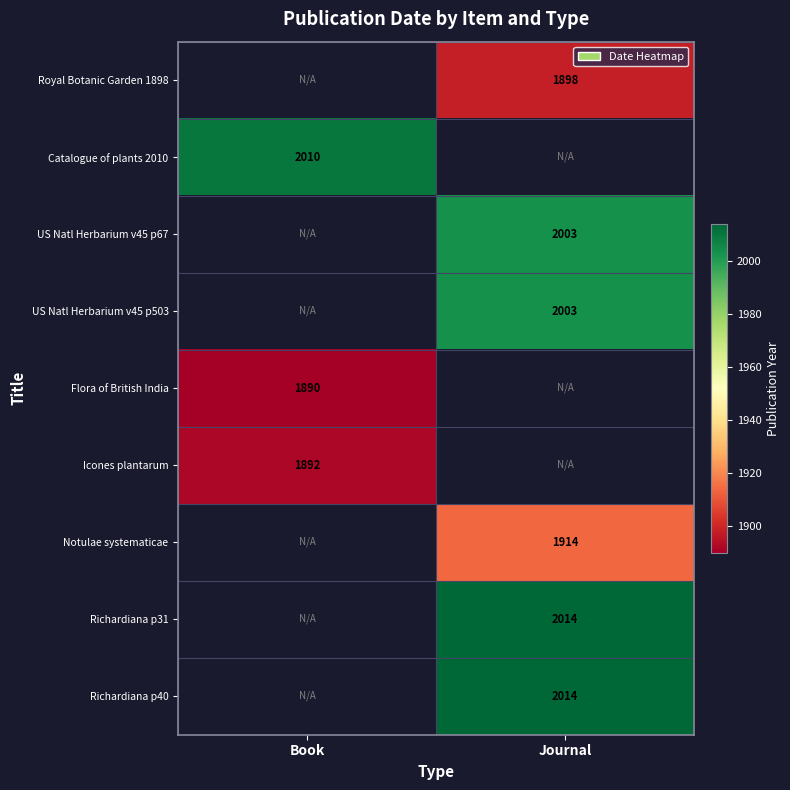

At which category does the chart reach its peak across all series?

Journal